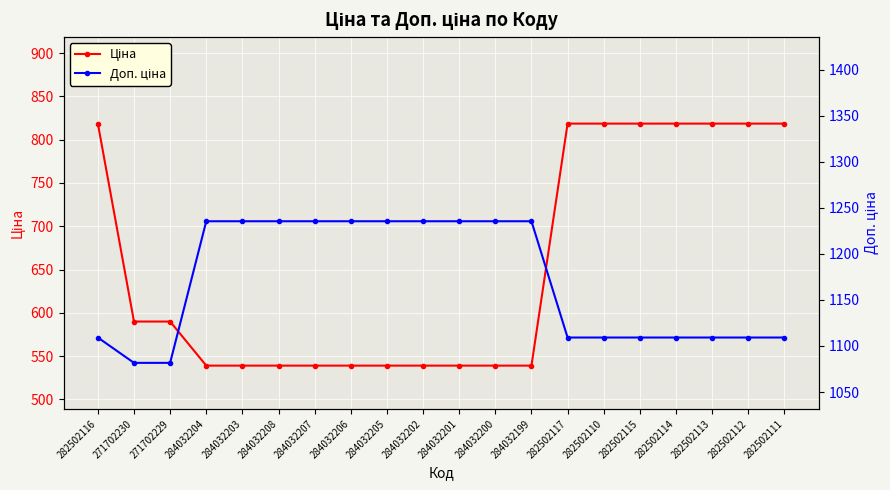

Reading right to left, list all the values displayed in this chart.

Ціна: 818.5	818.5	818.5	818.5	818.5	818.5	818.5	539.0	539.0	539.0	539.0	539.0	539.0	539.0	539.0	539.0	539.0	589.9	589.9	818.5
Доп. ціна: 1109.2	1109.2	1109.2	1109.2	1109.2	1109.2	1109.2	1235.4	1235.4	1235.4	1235.4	1235.4	1235.4	1235.4	1235.4	1235.4	1235.4	1081.7	1081.7	1109.2